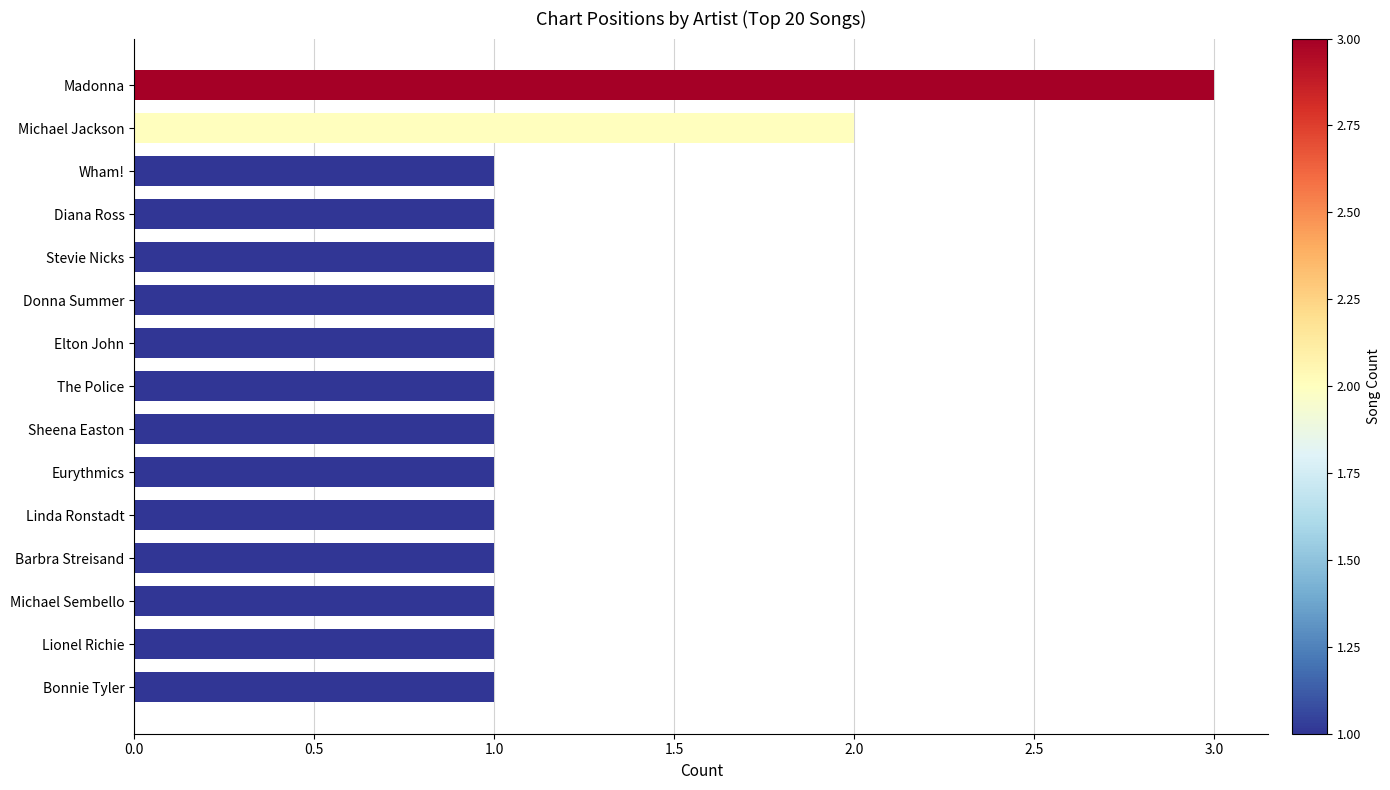

Is it true that the value at Madonna is 5?

False